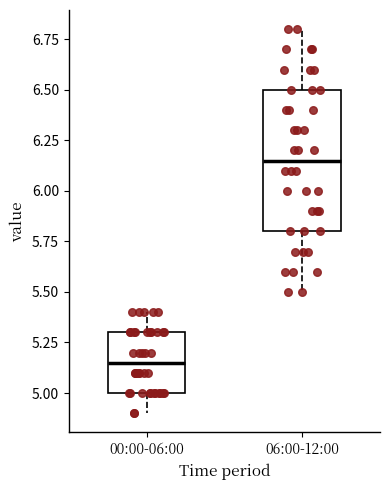

Reading left to right, transcribe this box plot: for each box, give where its median line is, the range the box spans, and where its two whiskers end, as read against the y-axis. The values are not printed on the chart, so give them approximately, as read against the axis.

00:00-06:00: median 5.15, box 5.00 to 5.30, whiskers 4.90 to 5.40
06:00-12:00: median 6.15, box 5.80 to 6.50, whiskers 5.50 to 6.80